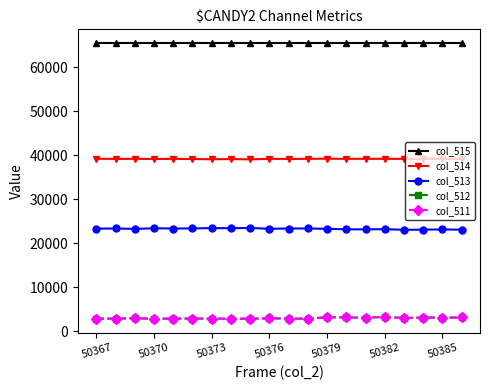

What is the value of the col_513 point at the 9th from the left?

23530